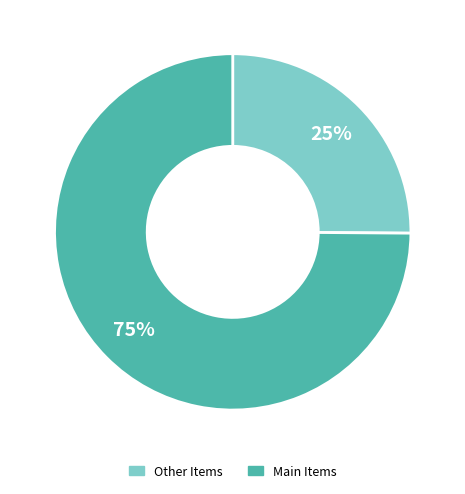

Is there a majority slice in this chart?

Yes